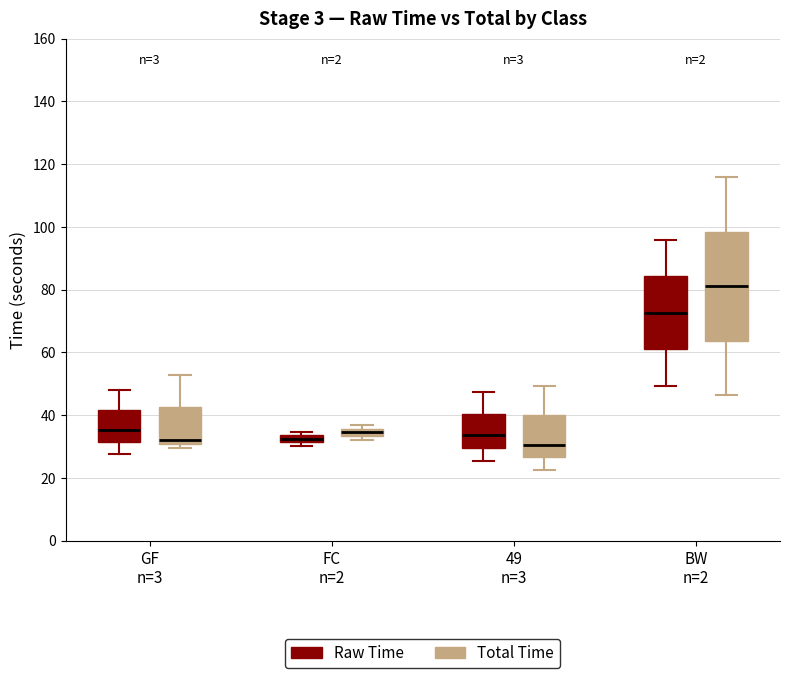

Comparing the boxes themselves (not the whiskers), which one is the tallest?

BW n=2 (Total Time)